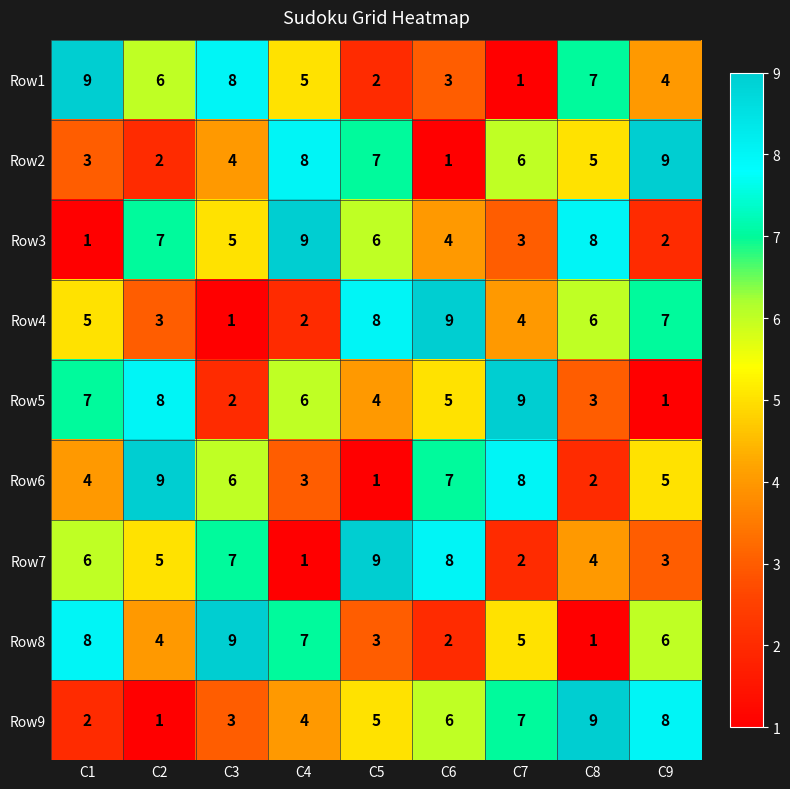

Is it true that Row5 equals 3 at C3?

False